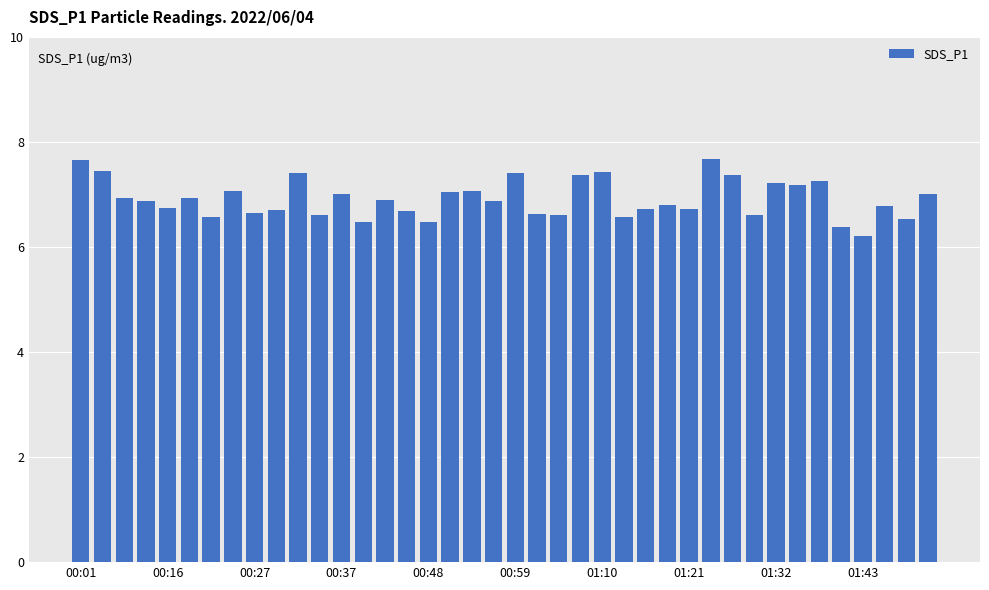

What is the smallest value displayed?

6.2